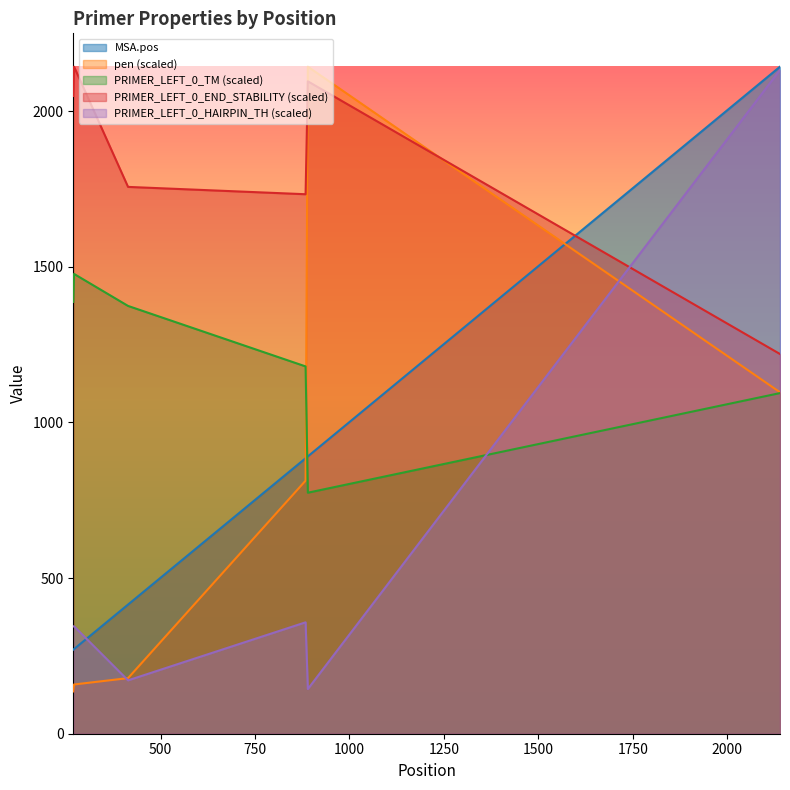

Is it true that MSA.pos equals 448.1 at 269?

False